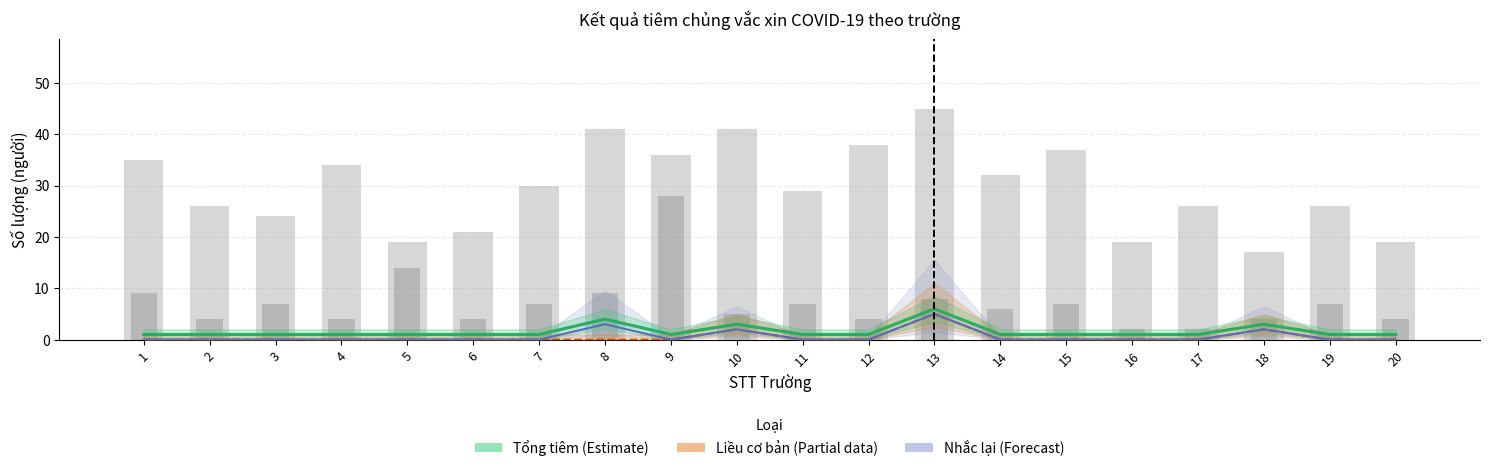

Which category has the highest value across all series?

13